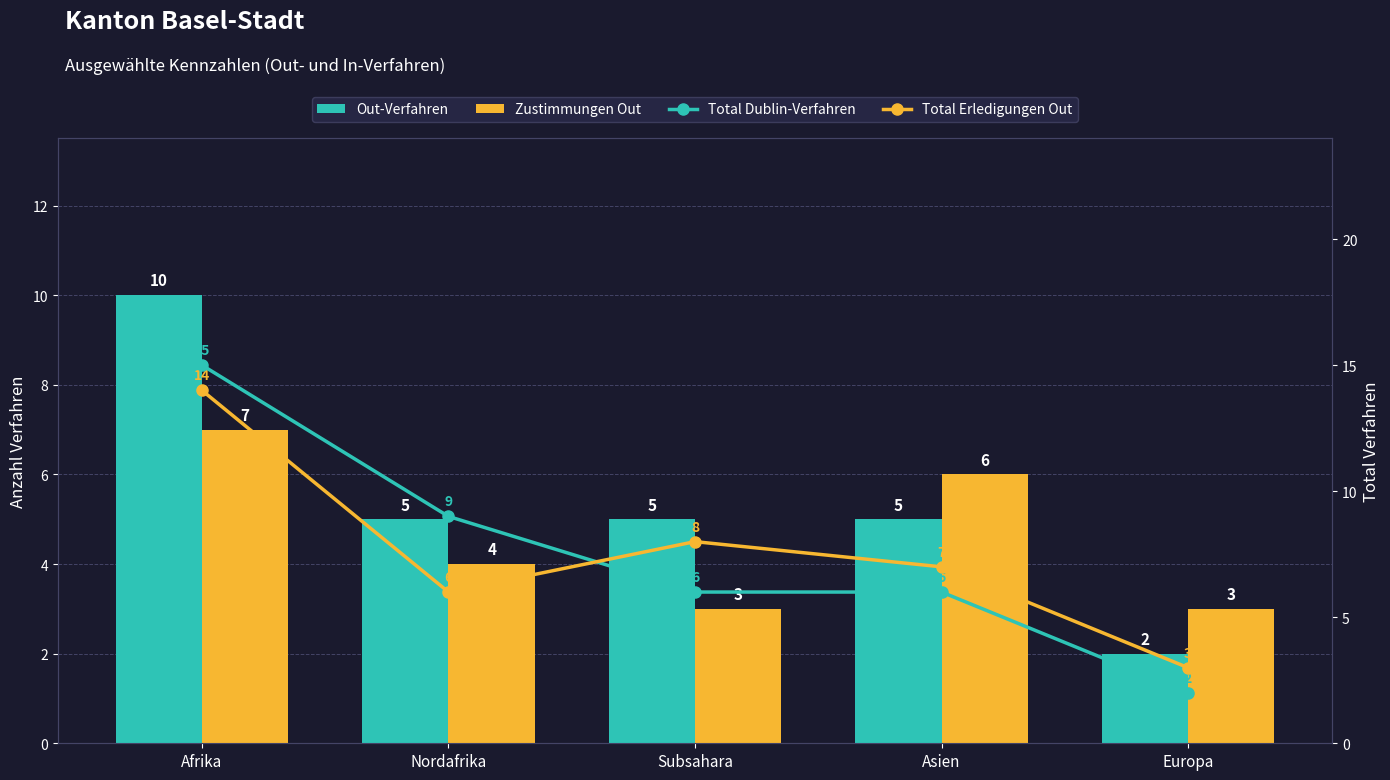

How many categories are shown in the chart?

5